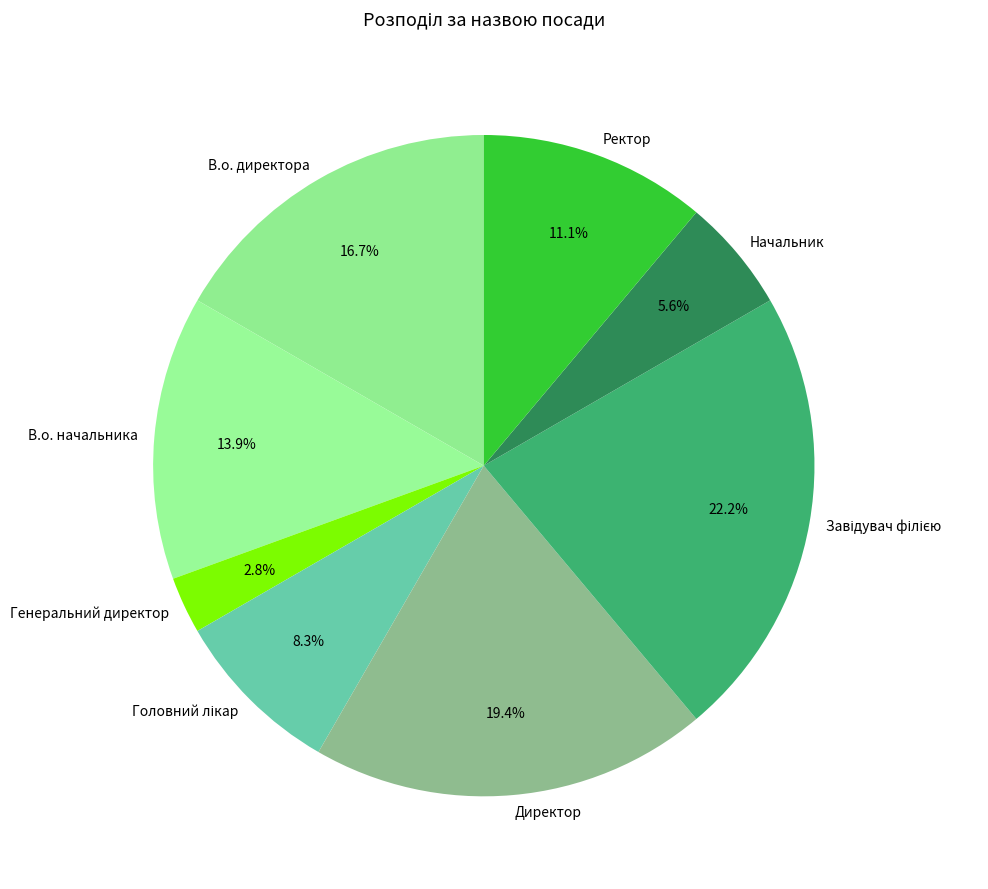

To the nearest percent, what is the average slice percentage?

12%